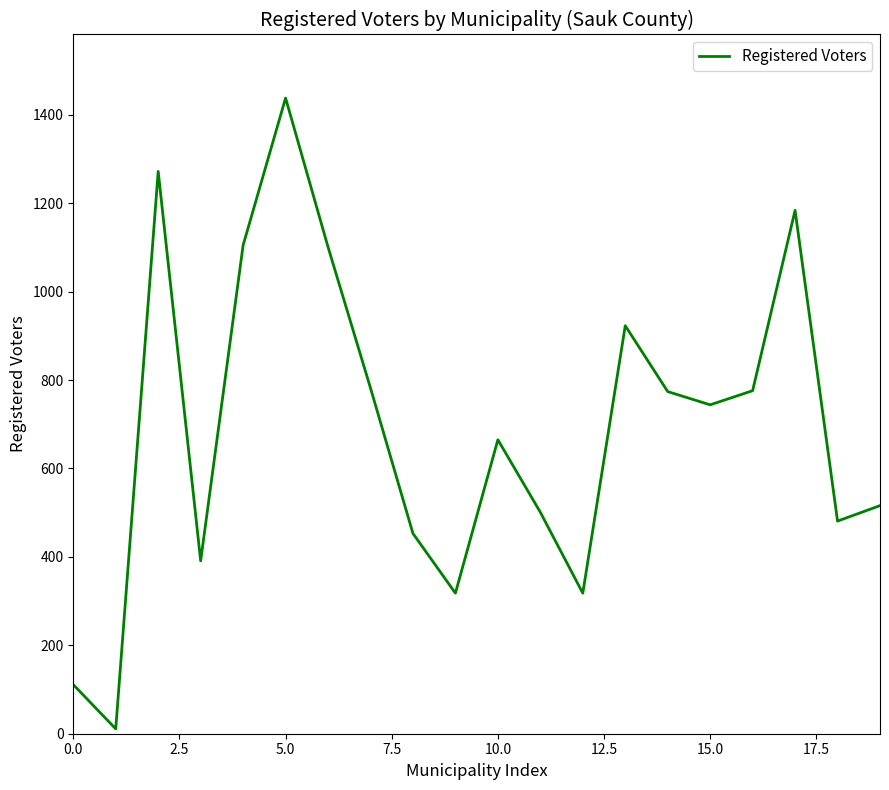

What is the greatest value displayed?

1438